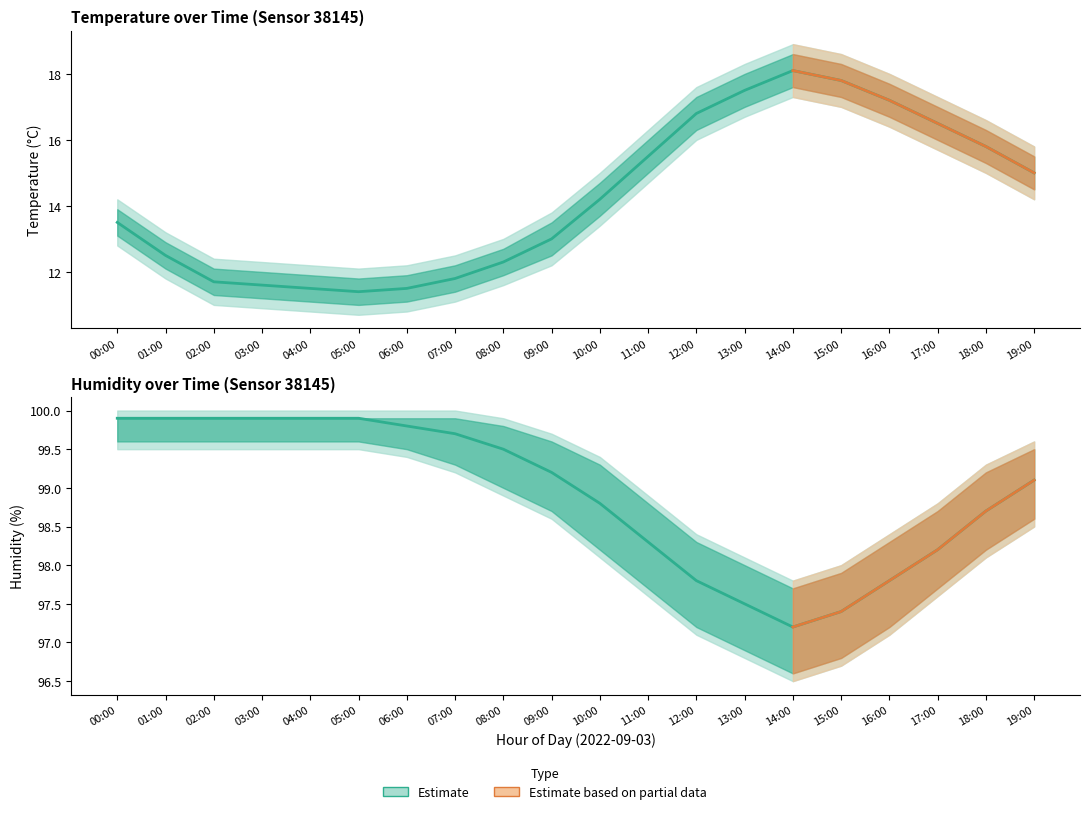

Which label corresponds to the smallest value in the chart?

05:00